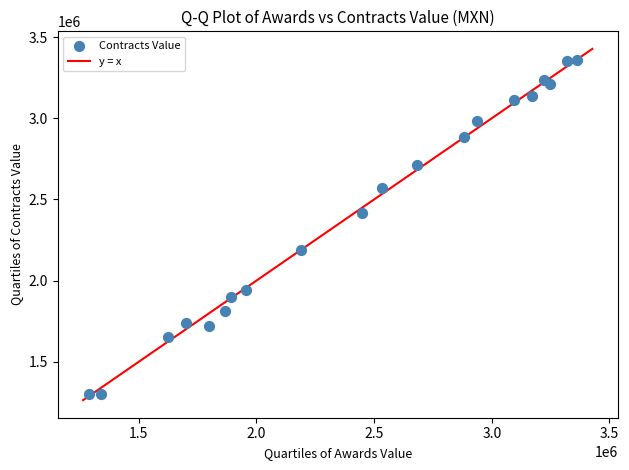

What is the range of Y values (max minus min)?

2059784.1